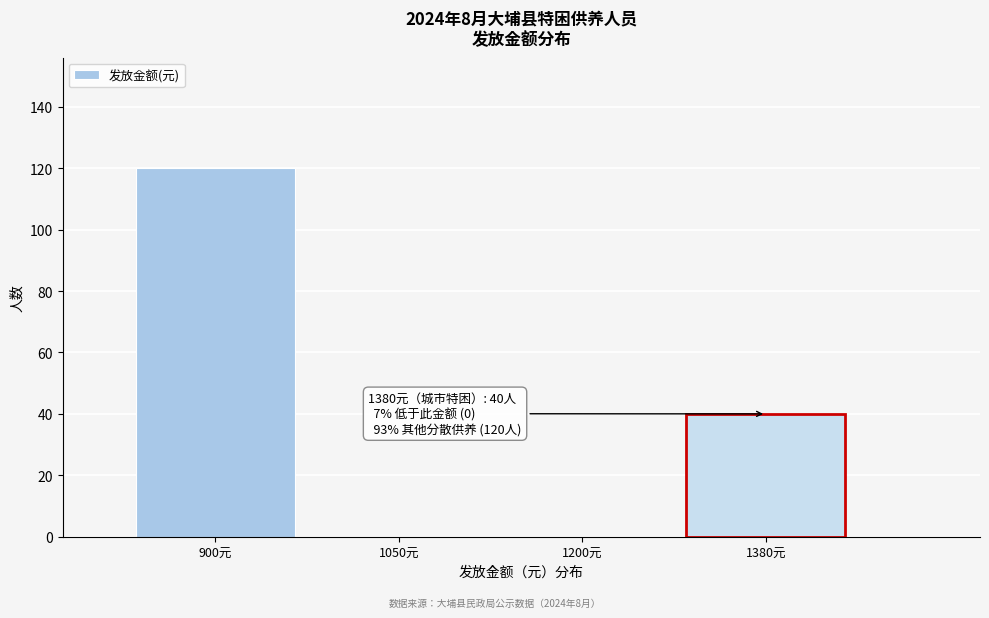

Reading left to right, transcribe all the data shown in this chart.

900元=120	1050元=0	1200元=0	1380元=40